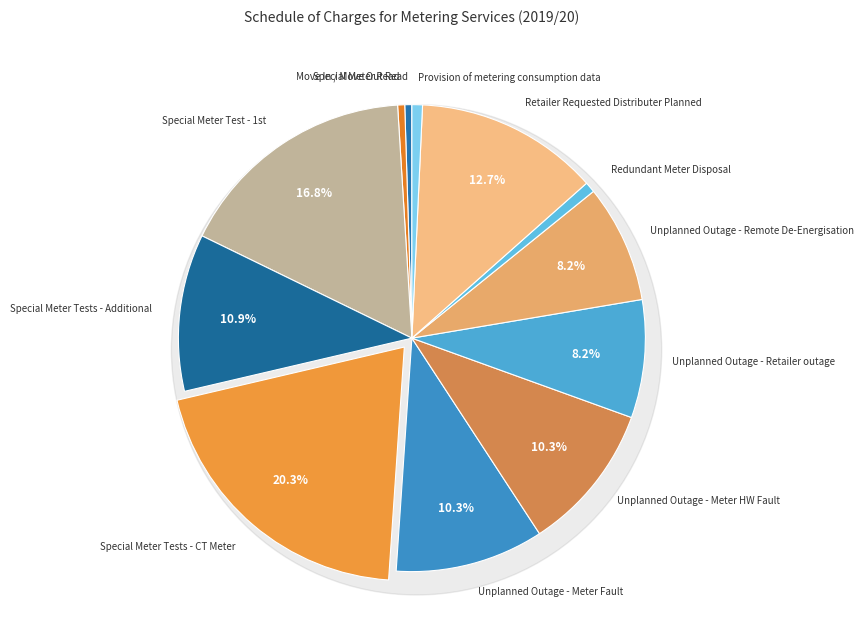

Approximately how many times larger is the value at Retailer Requested Distributer Planned compared to Special Meter Read?

26.1